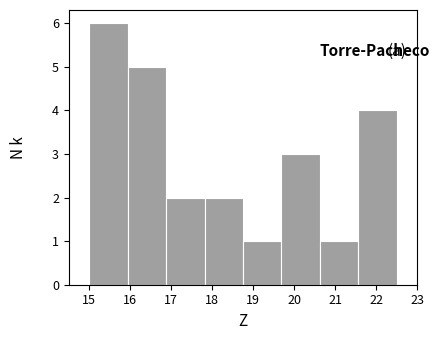

Reading left to right, transcribe this chart: for each bar, give the range it covers on the x-axis and its height. Neither the bar edges nor the heights are printed on the chart, so give them approximately, as read against the axes.

15.0 to 15.9: 6
15.9 to 16.9: 5
16.9 to 17.8: 2
17.8 to 18.8: 2
18.8 to 19.7: 1
19.7 to 20.6: 3
20.6 to 21.6: 1
21.6 to 22.5: 4